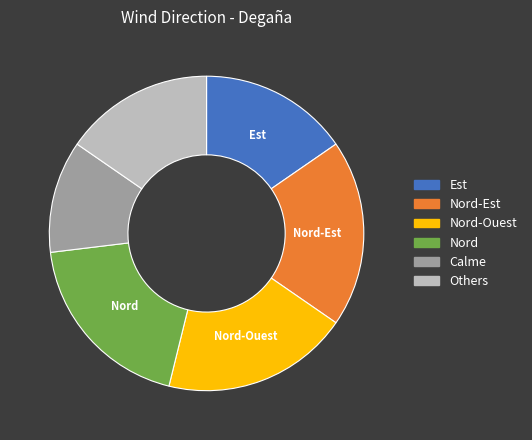

Is there a majority slice in this chart?

No